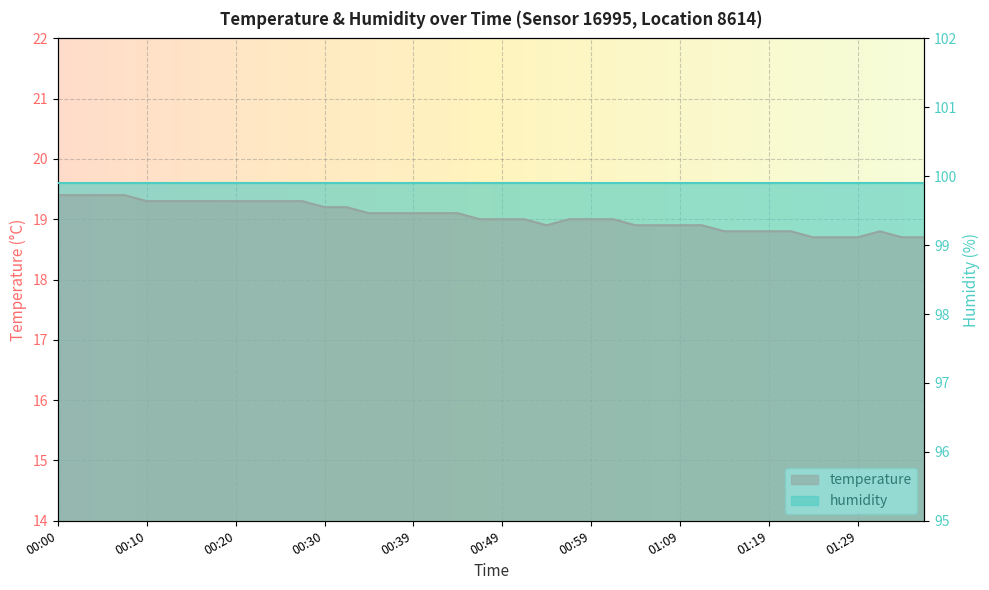

Which label corresponds to the smallest value in the chart?

01:24